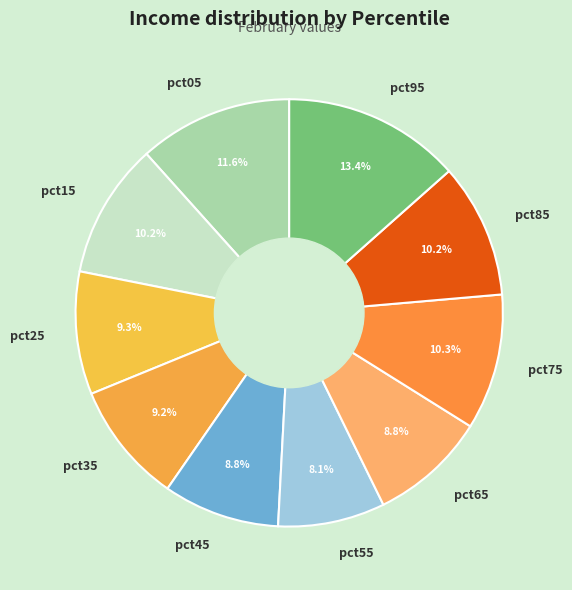

How many segments does this pie chart have?

10